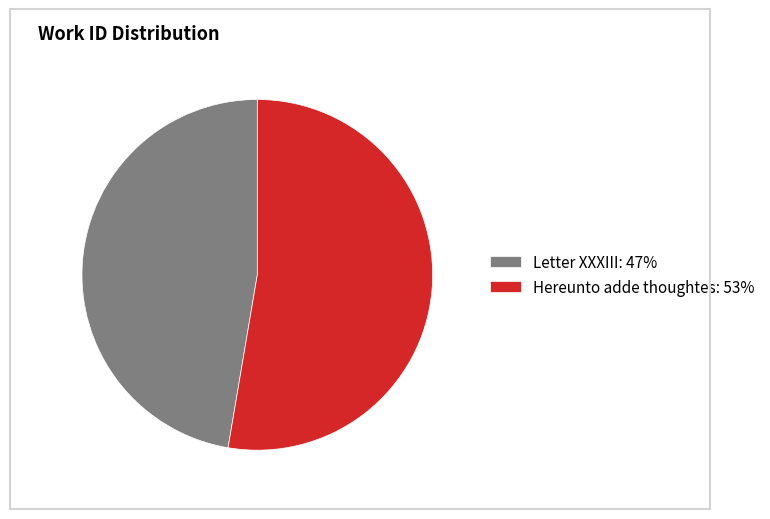

Between Hereunto adde thoughtes: 53% and Letter XXXIII: 47%, which is larger?

Hereunto adde thoughtes: 53%